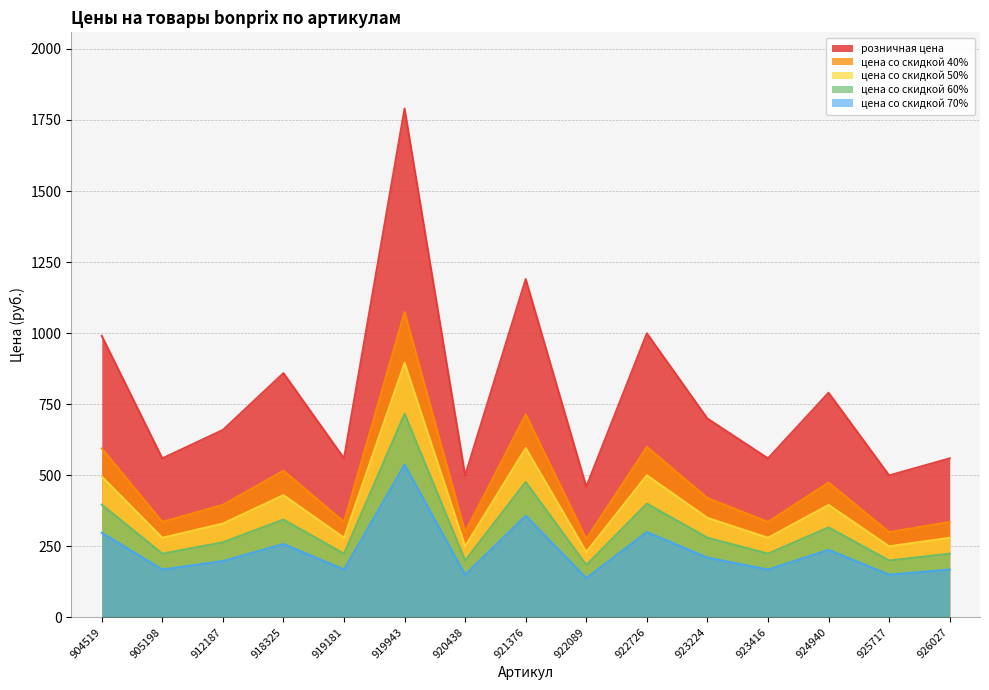

True or false: цена со скидкой 50% and цена со скидкой 40% intersect in this chart.

False